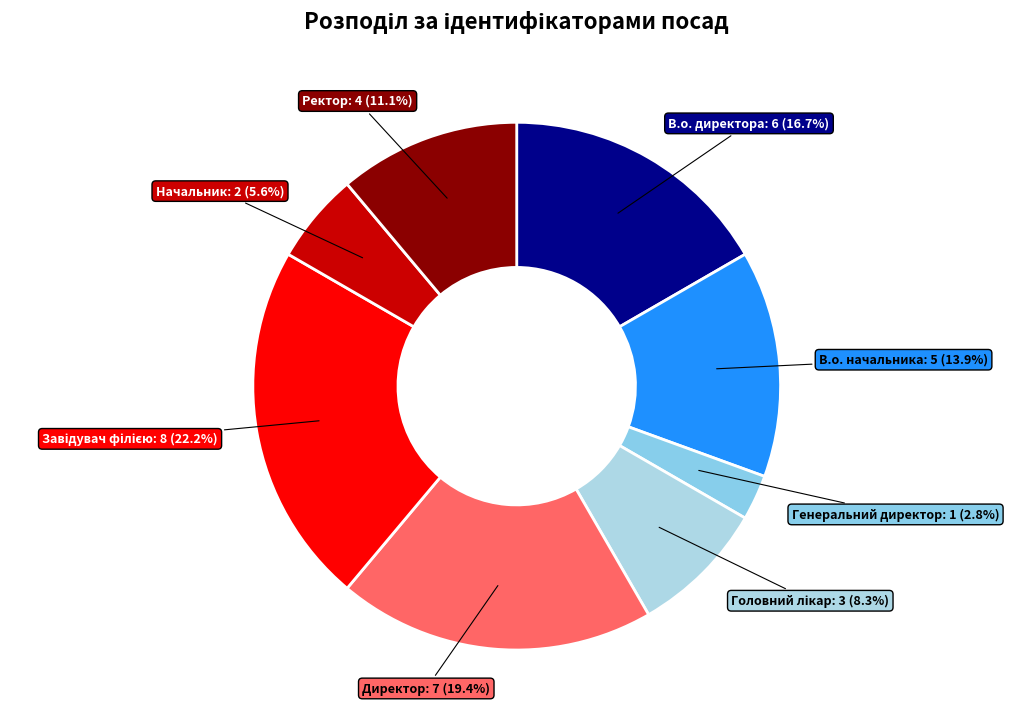

To the nearest percent, what percentage of the pie is Начальник?

6%